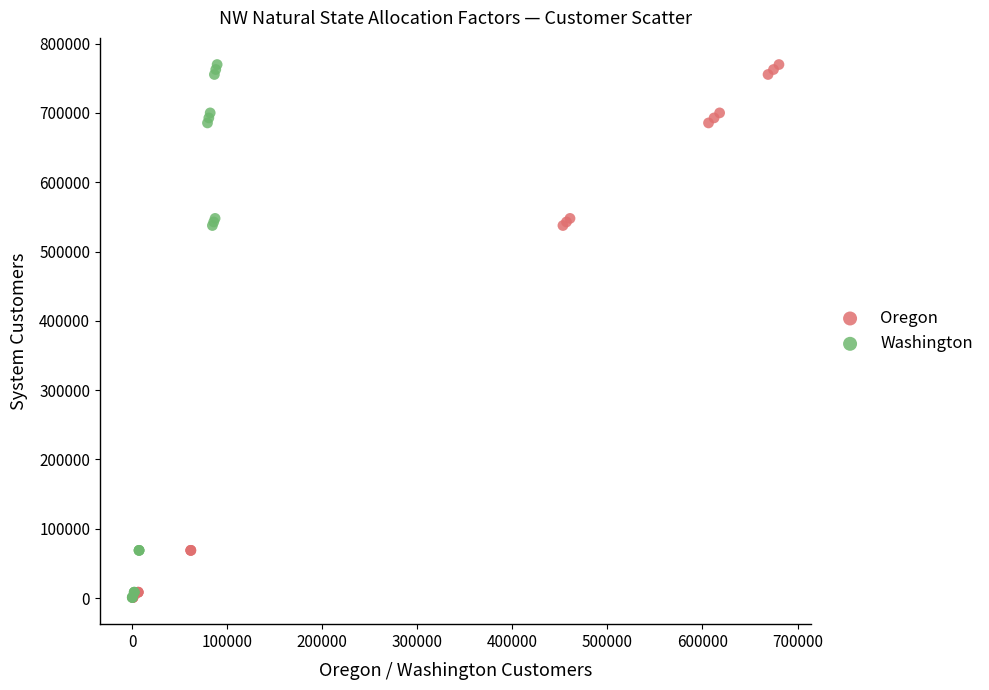

What are all the series names shown in the legend?

Oregon, Washington